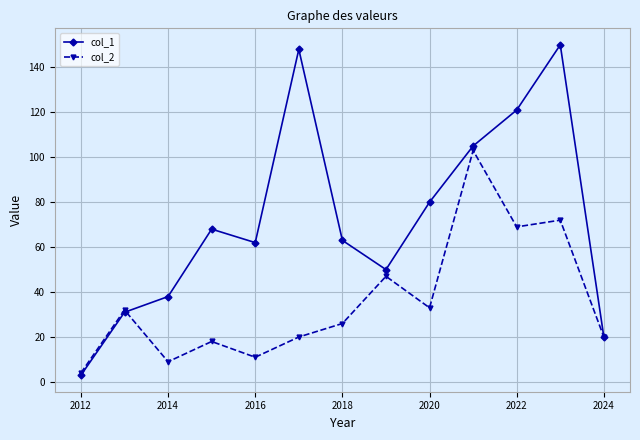

At how many categories does at least one series exceed 114?

3